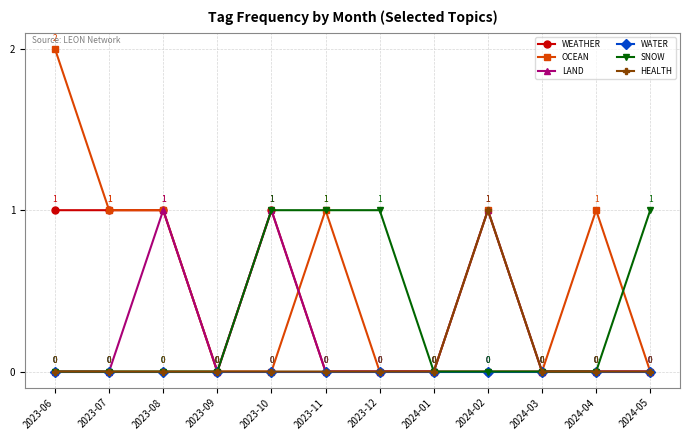

What is the label of the 7th point from the left?

2023-12